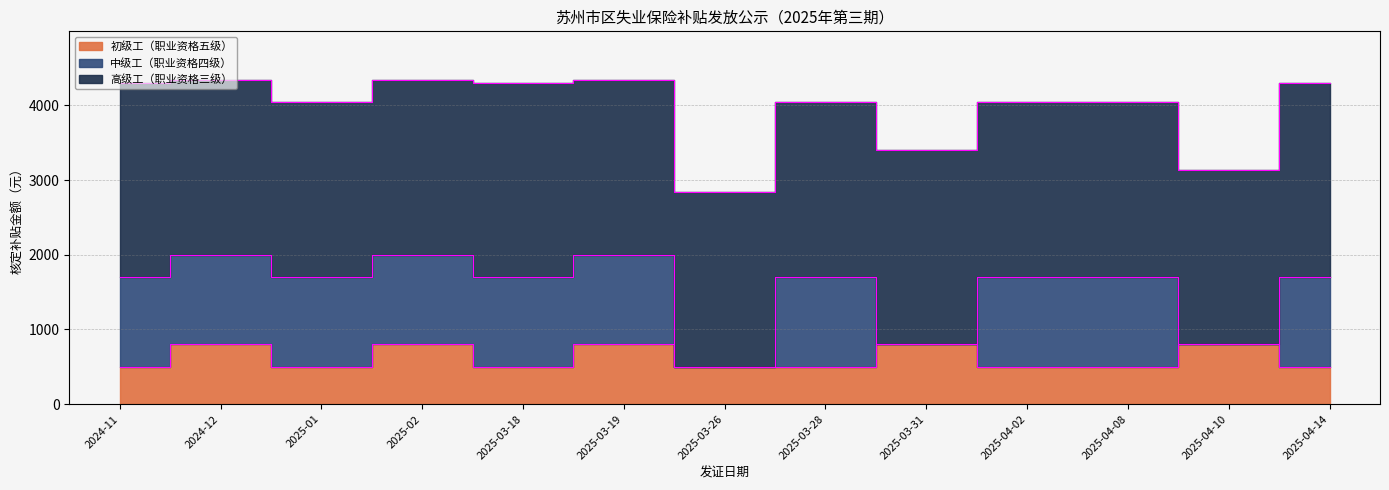

Between 2025-03-18 and 2025-03-26, which series saw the biggest shift?

中级工（职业资格四级）